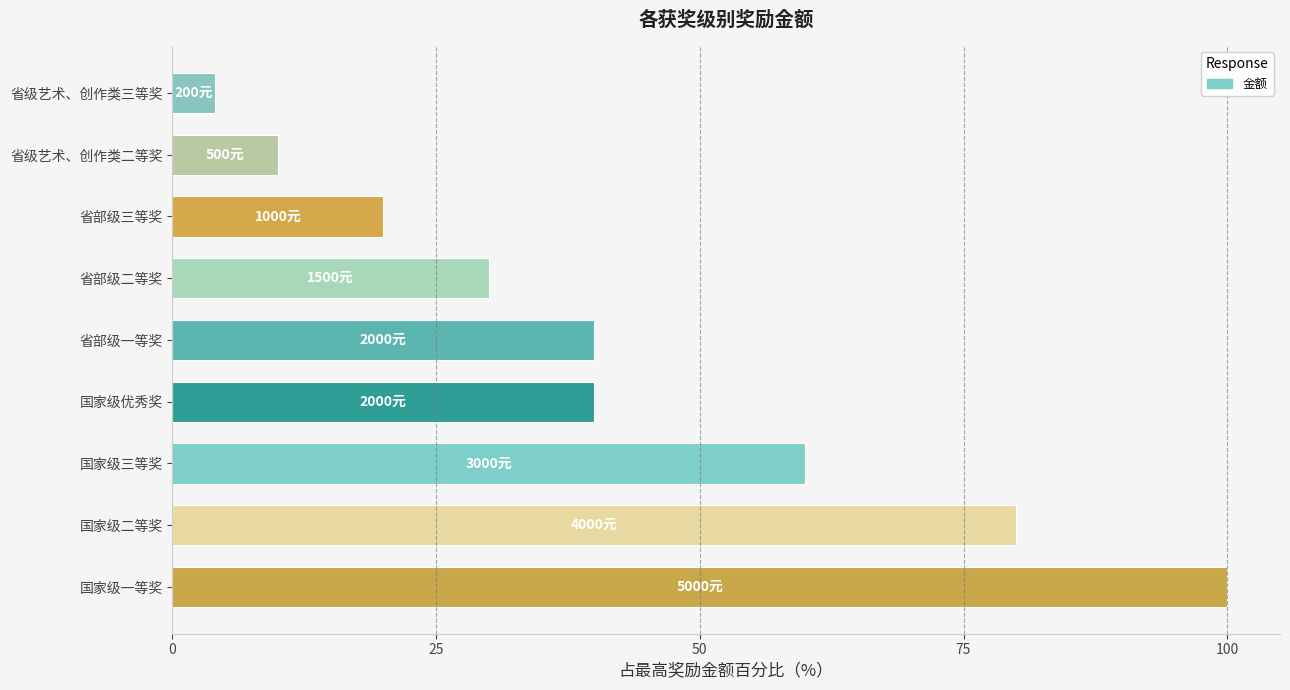

True or false: the data shows 40 at 国家级优秀奖.

True